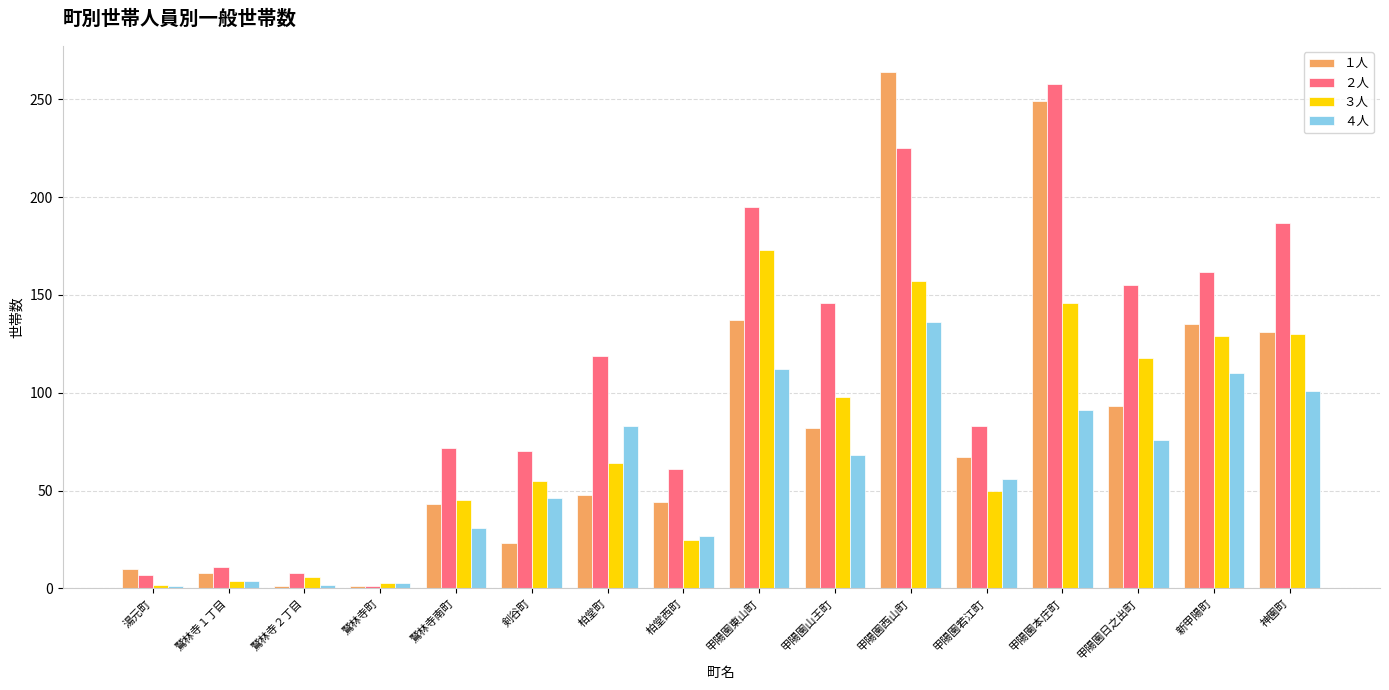

Is the value of １人 at 甲陽園西山町 greater than the value of ４人 at 甲陽園西山町?

Yes